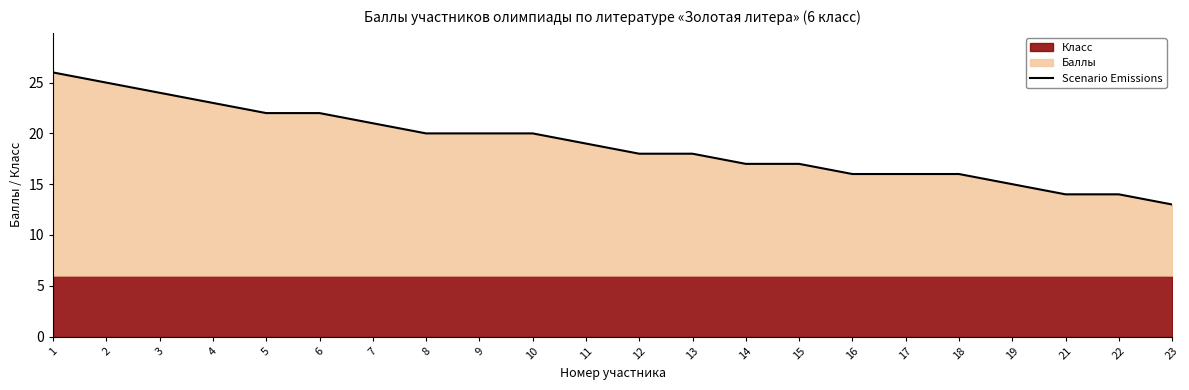

What is the average value?

19